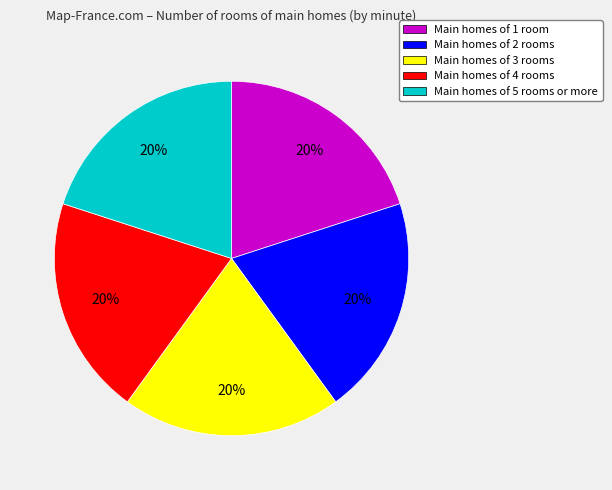

Count the number of slices in the pie.

5